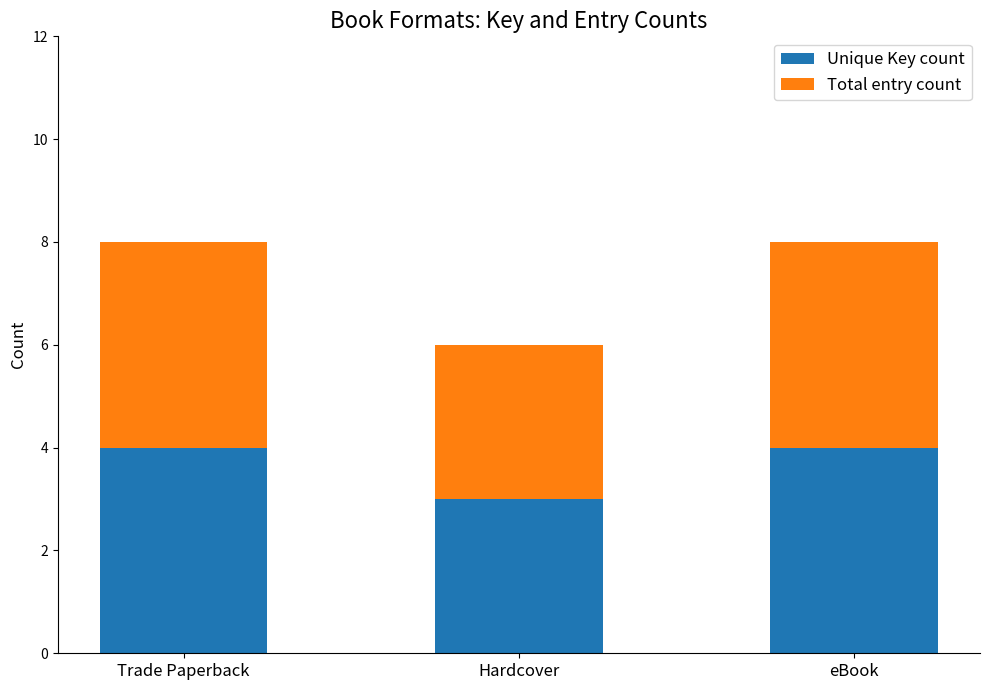

What is the maximum value for Unique Key count?

4